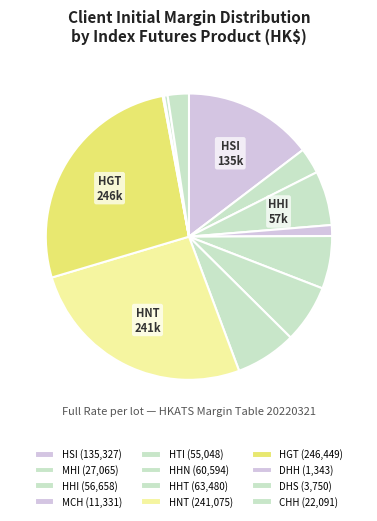

Which slice is the smallest?

DHH